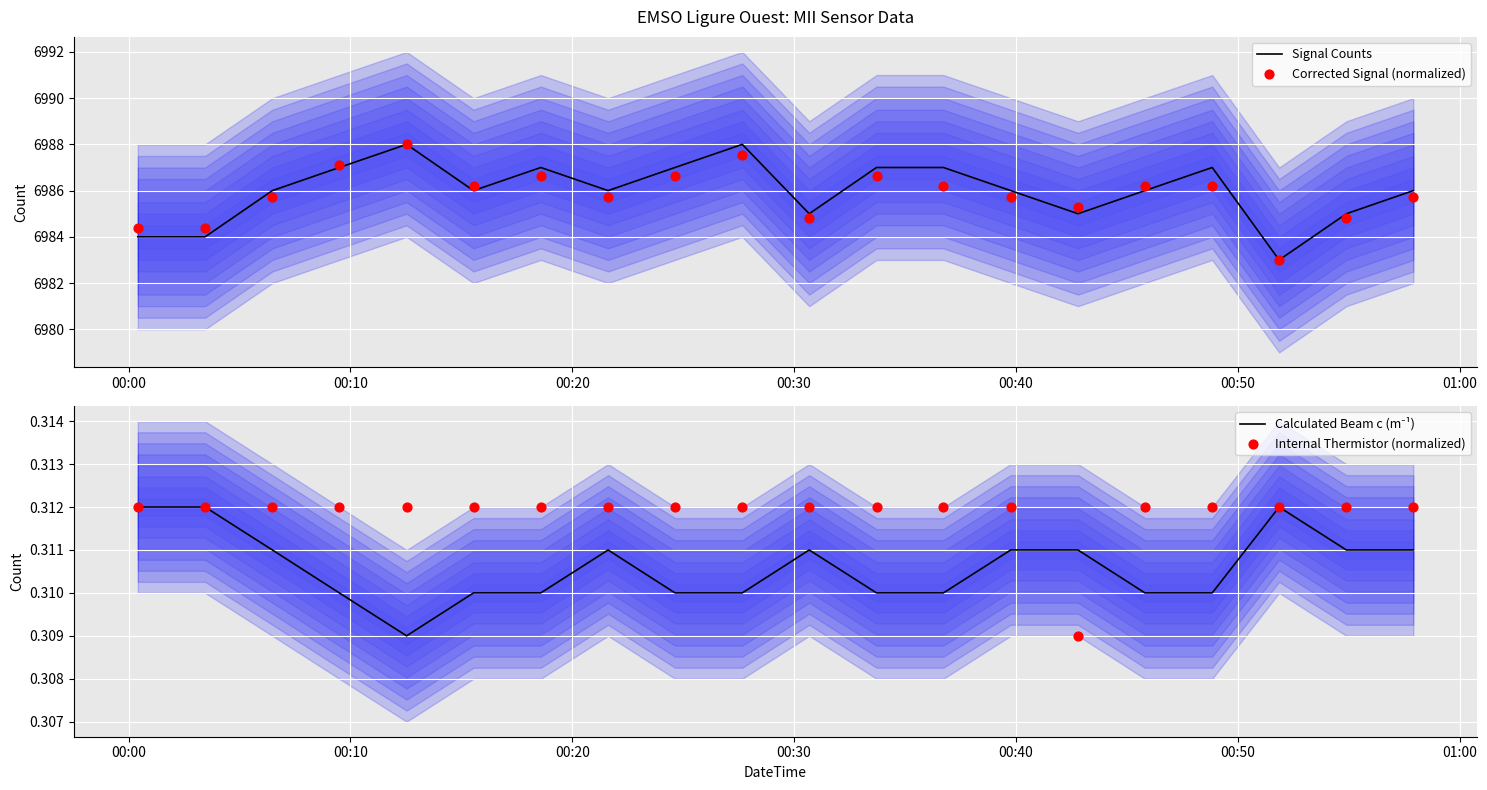

Which series reaches the minimum Y coordinate?

Calculated Beam c (m⁻¹)